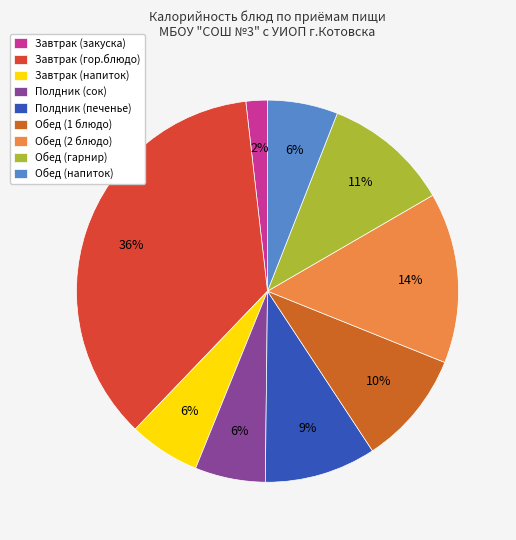

Between Полдник (печенье) and Обед (напиток), which is larger?

Полдник (печенье)